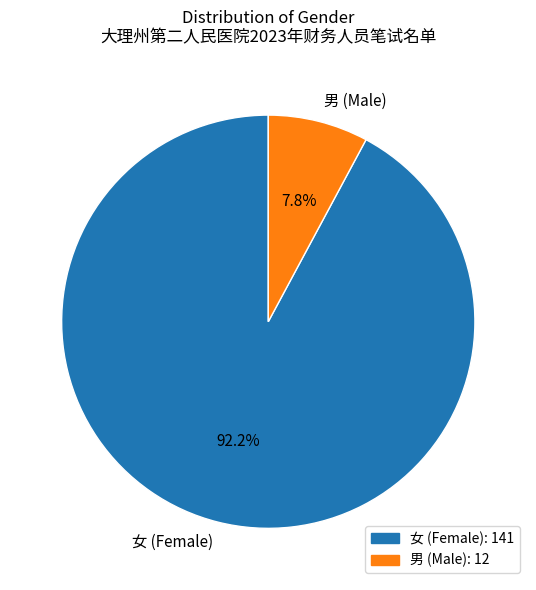

What is the ratio of the value at 女 (Female) to the value at 男 (Male)?

11.8